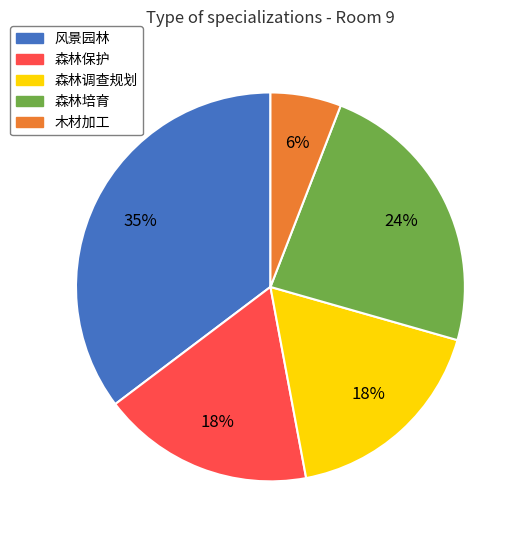

The 森林培育 slice represents 17% of the pie. True or false?

False